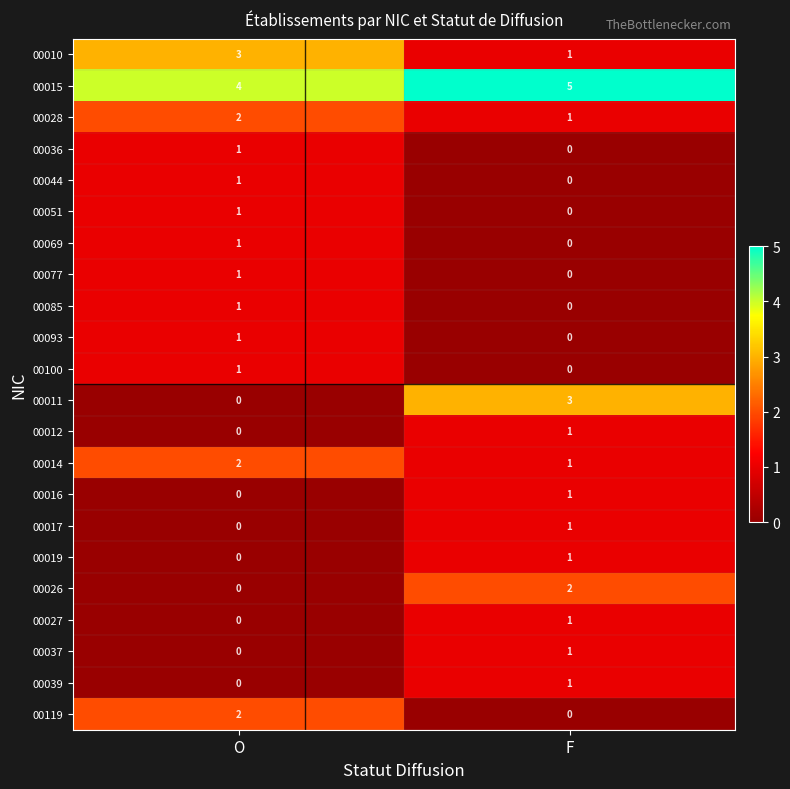

What is the spread (max minus min) of values at F?

5